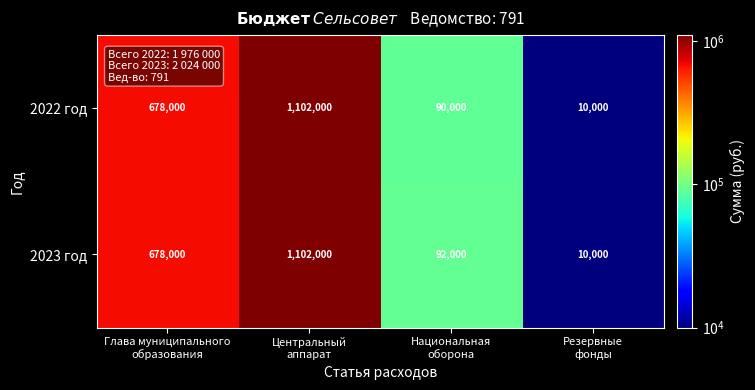

What is the average value of the 2022 год series?

470000